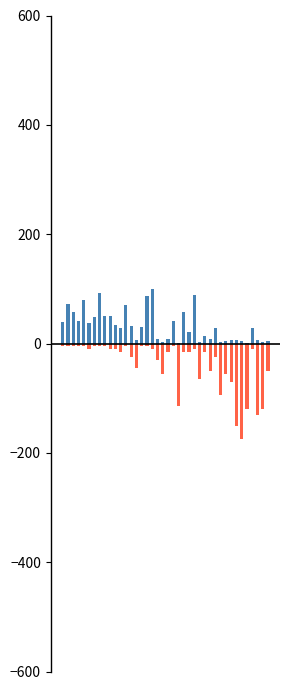

Reading left to right, what are all the values shown in this chart?

Weeks on Chart: 40	72	58	42	80	37	48	93	51	50	34	28	71	32	7	30	86	100	8	2	8	42	1	58	21	88	3	14	8	29	3	4	6	7	5	1	29	6	2	4
Peak Position (neg): -5	-5	-5	-5	-5	-10	-5	-5	-5	-10	-10	-15	-5	-25	-45	-5	-5	-10	-30	-55	-15	-5	-115	-15	-15	-10	-65	-15	-50	-25	-95	-55	-70	-150	-175	-120	-10	-130	-120	-50